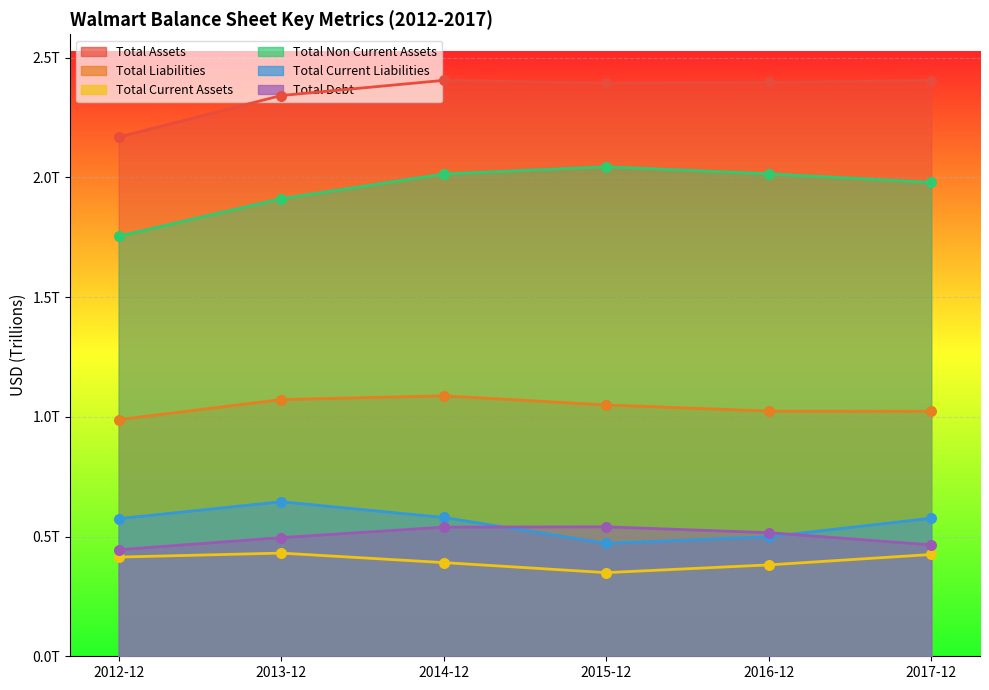

Which series has the largest total across all categories?

Total Assets